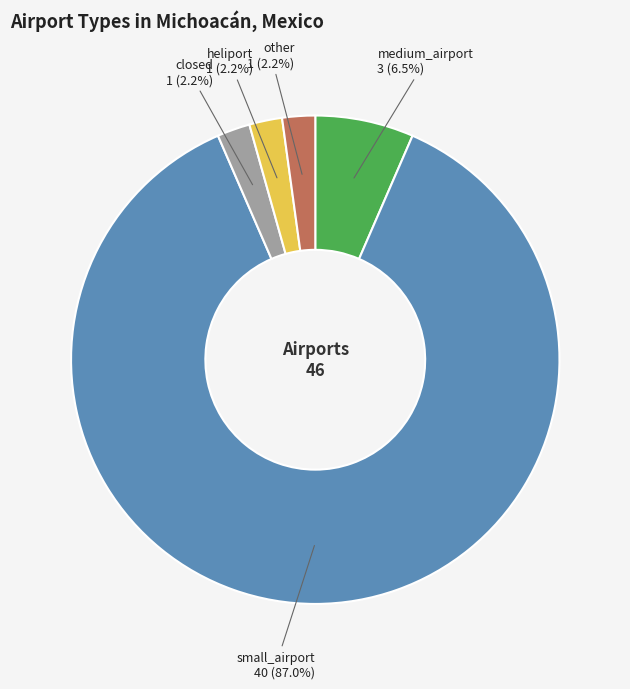

What percentage is NOT represented by other?

97.8%